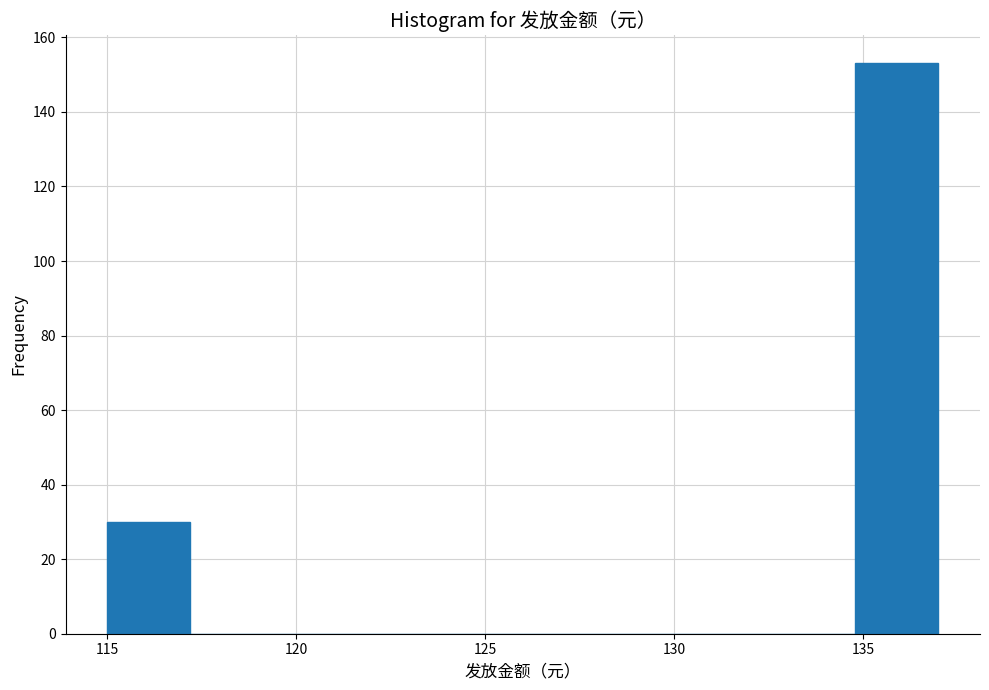

What is the height of the bar covering 115.0 to 117.2 on the x-axis? Neither the bar edges nor the heights are printed on the chart, so give them approximately, as read against the axes.

30